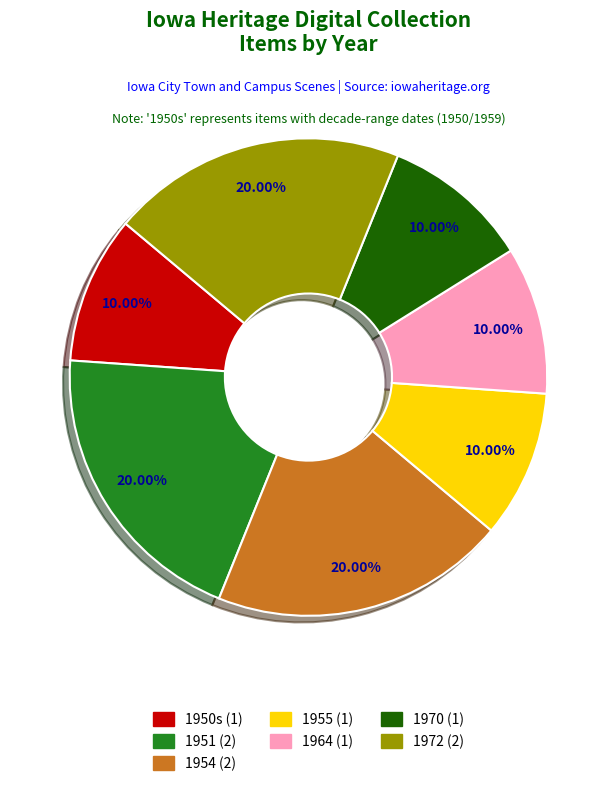

Is it true that 1951 is 9% of the pie?

False